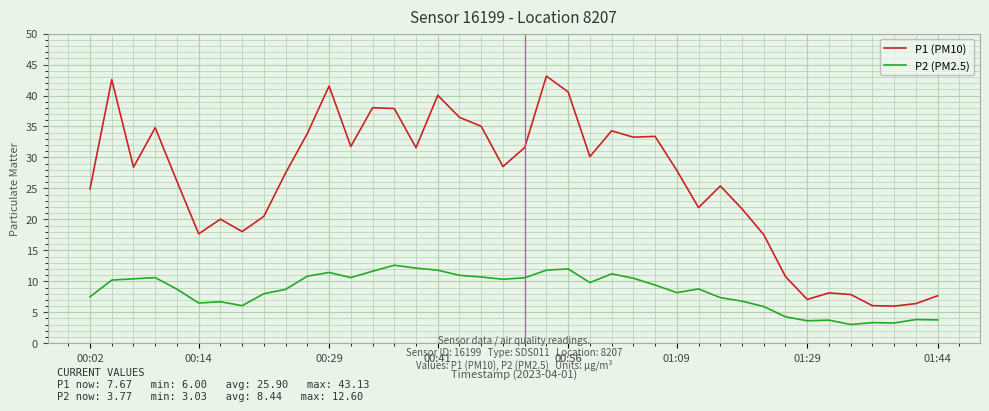

True or false: P1 (PM10) and P2 (PM2.5) intersect in this chart.

False